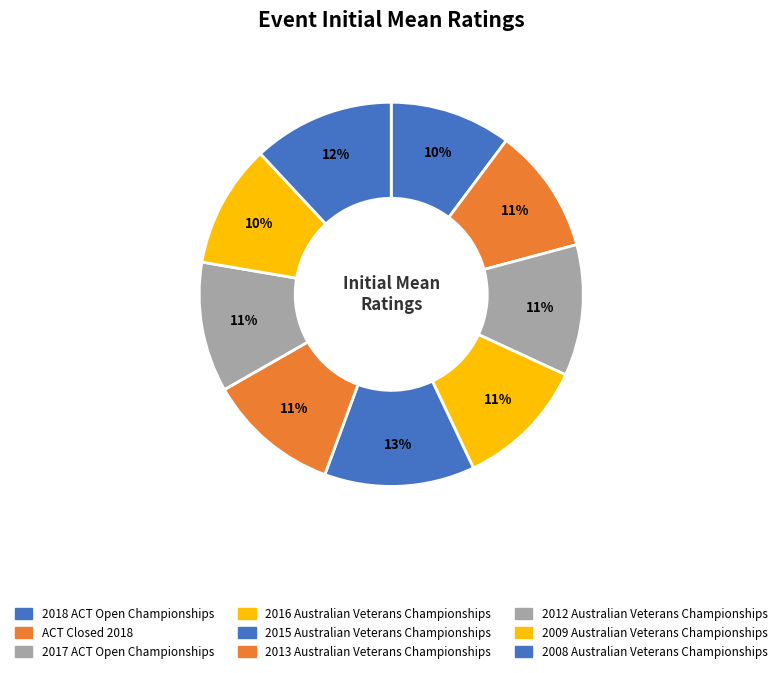

To the nearest percent, what portion does 2013 Australian Veterans Championships represent?

11%